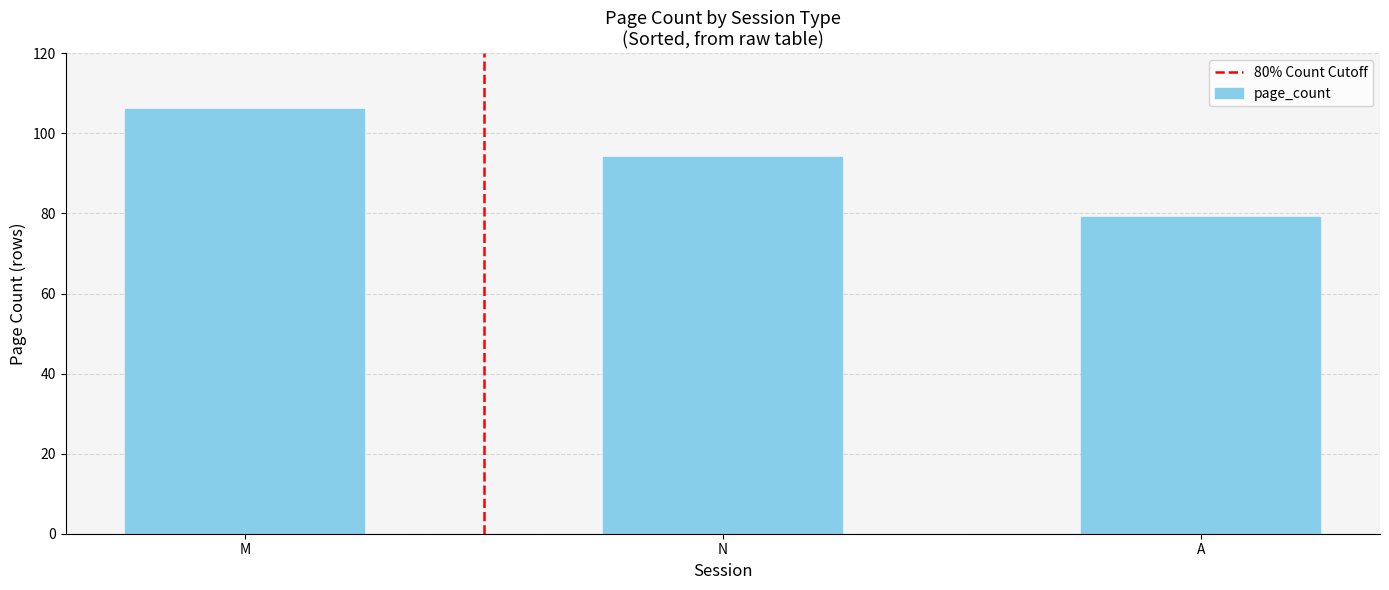

Reading right to left, list all the values displayed in this chart.

A=79	N=94	M=106